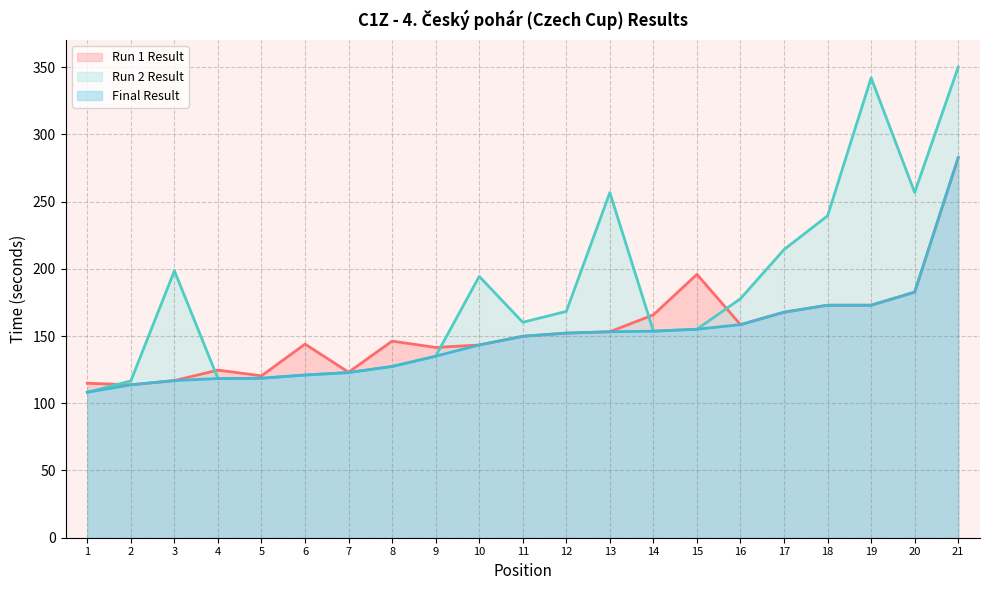

What is the difference between the maximum and minimum values in the Run 1 Result series?

168.9